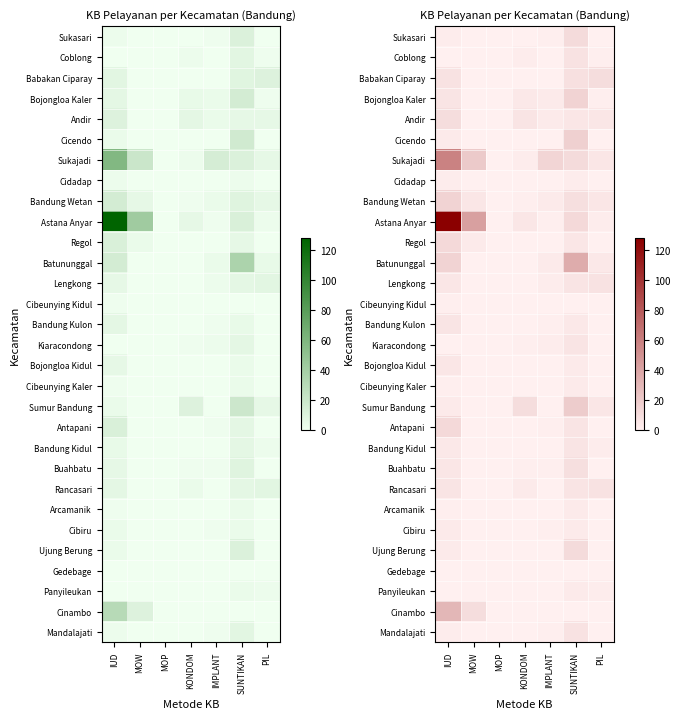

The value of Bandung Kidul at MOW is 0. True or false?

True